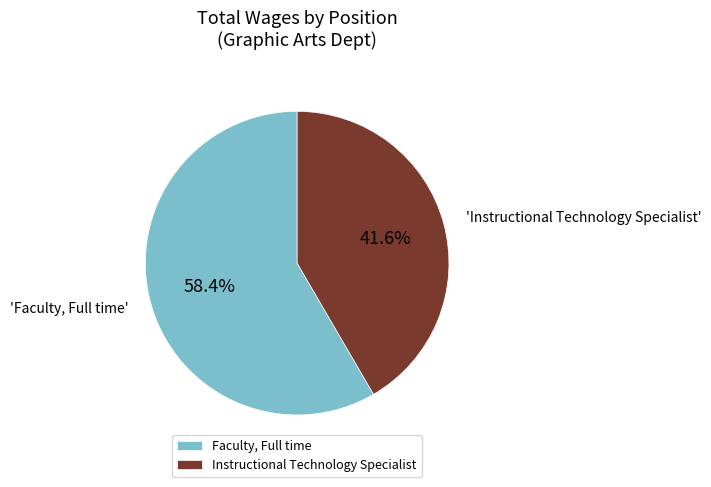

Is it true that Faculty, Full time is 44% of the pie?

False